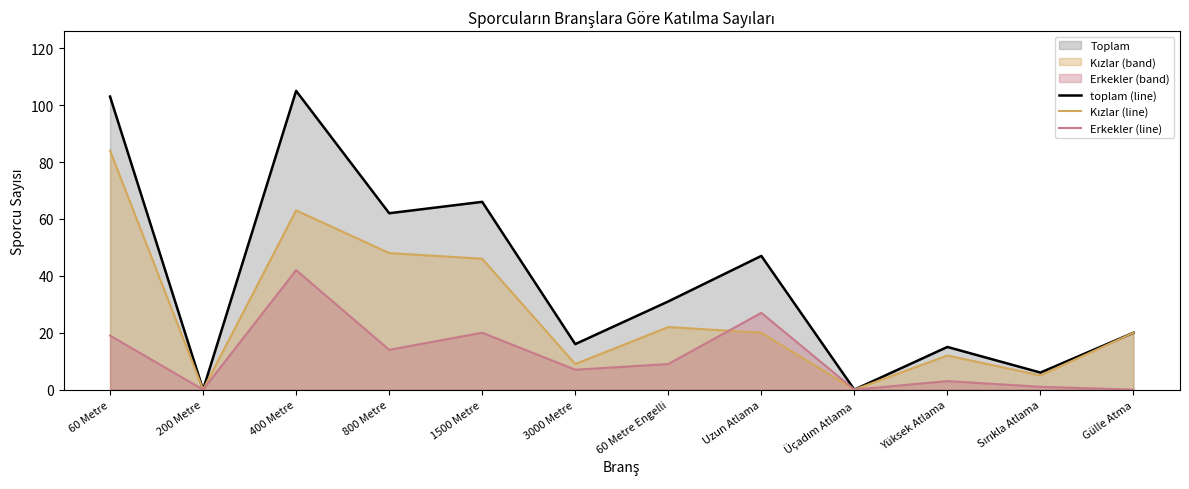

Which series ends up on top after the final intersection of Erkekler (line) and Kızlar (line)?

Erkekler (line)